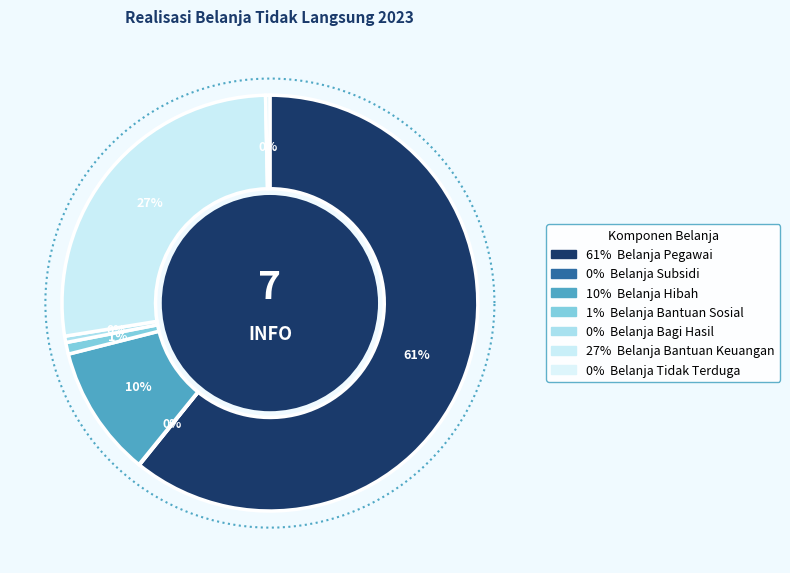

Rank the categories by value from highest to lowest.

Belanja Pegawai, Belanja Bantuan Keuangan, Belanja Hibah, Belanja Bantuan Sosial, Belanja Bagi Hasil, Belanja Tidak Terduga, Belanja Subsidi